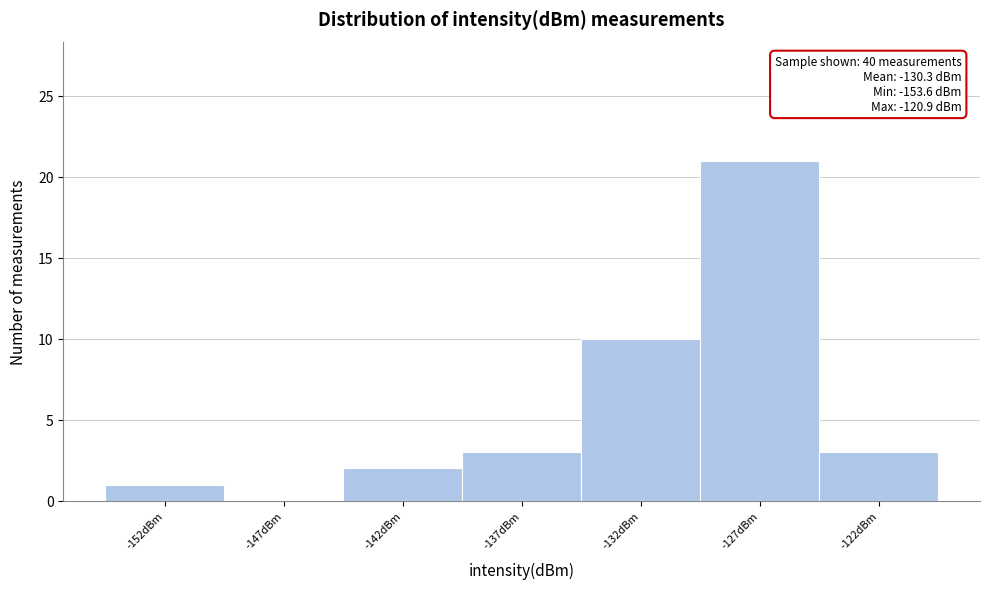

Reading left to right, transcribe all the data shown in this chart.

-152dBm=1	-147dBm=0	-142dBm=2	-137dBm=3	-132dBm=10	-127dBm=21	-122dBm=3